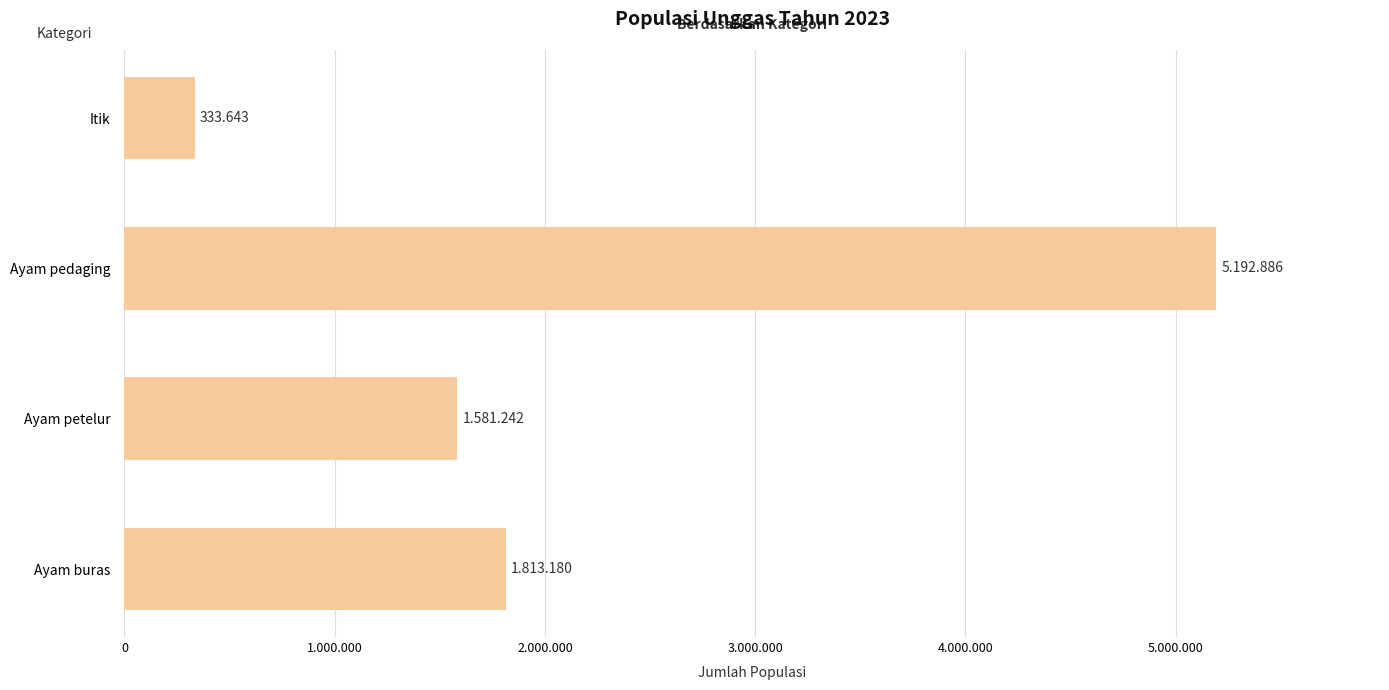

Does the chart contain any negative values?

No